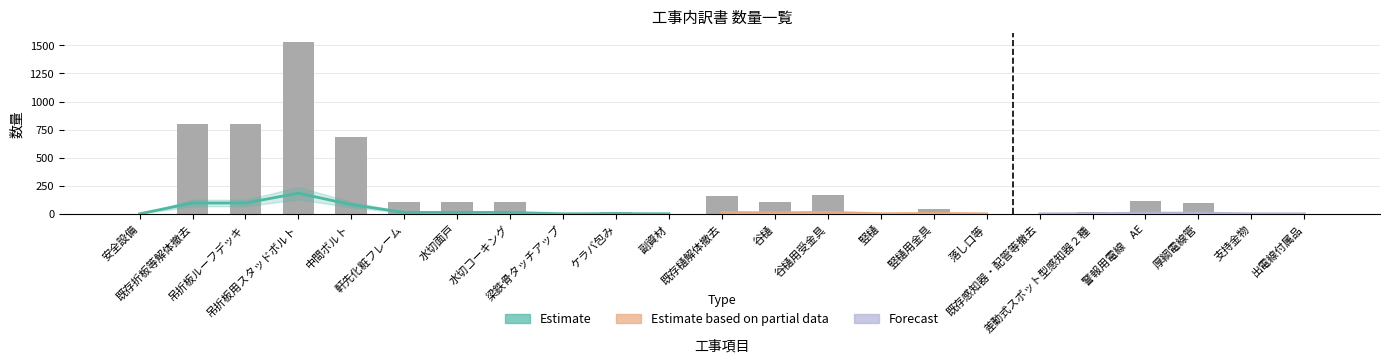

What is the smallest value displayed?

1.0